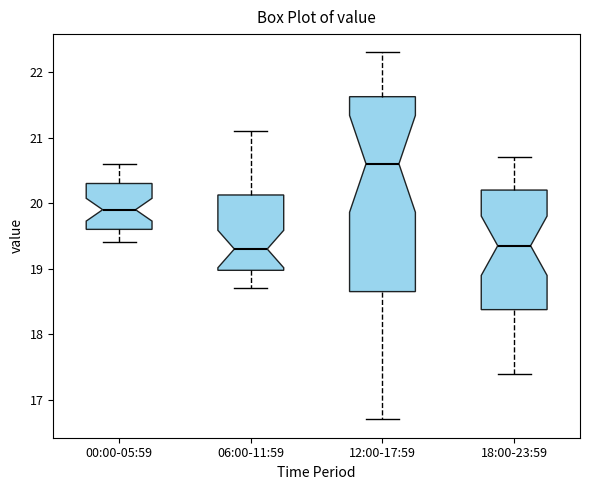

Reading left to right, read every box against the y-axis: the position of its median line, the range the box covers, and the ends of its whiskers. The values are not printed on the chart, so give them approximately, as read against the axis.

00:00-05:59: median 19.9, box 19.6 to 20.3, whiskers 19.4 to 20.6
06:00-11:59: median 19.3, box 19.0 to 20.1, whiskers 18.7 to 21.1
12:00-17:59: median 20.6, box 18.7 to 21.6, whiskers 16.7 to 22.3
18:00-23:59: median 19.4, box 18.4 to 20.2, whiskers 17.4 to 20.7